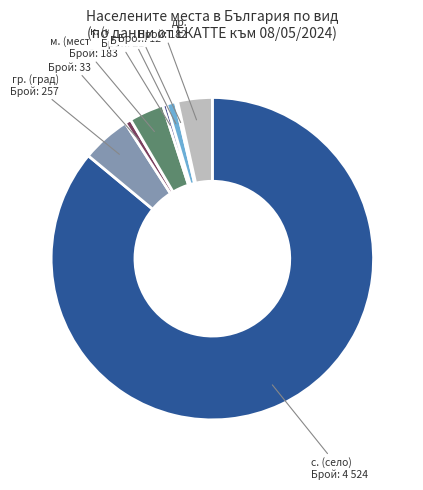

How many segments does this pie chart have?

8